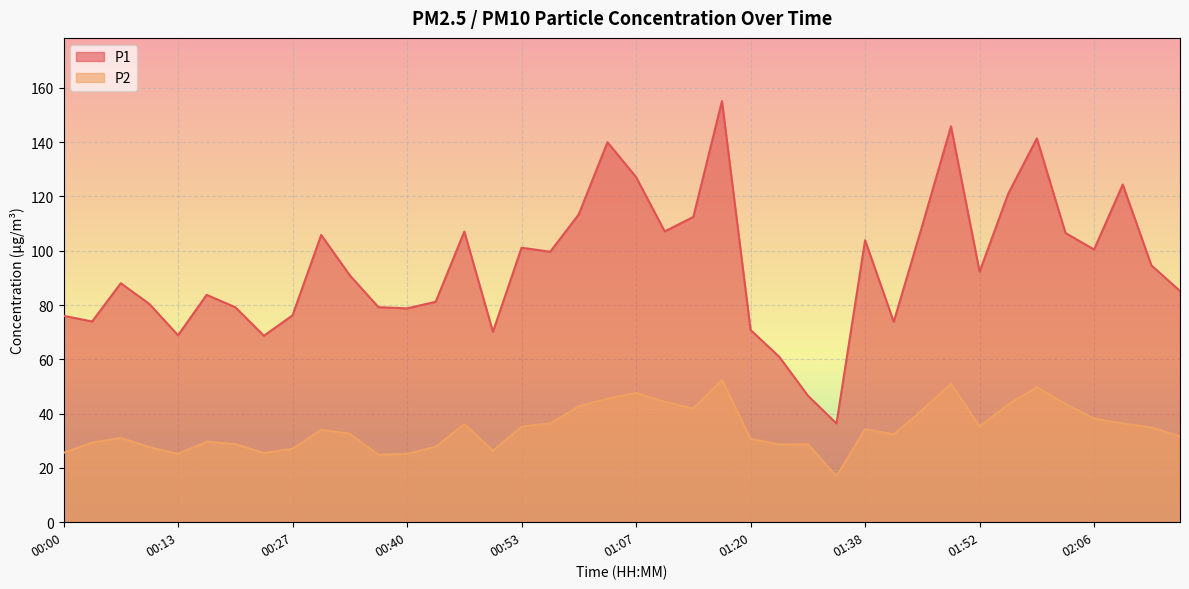

Is the value of P2 at 00:53 greater than the value of P1 at 02:09?

No